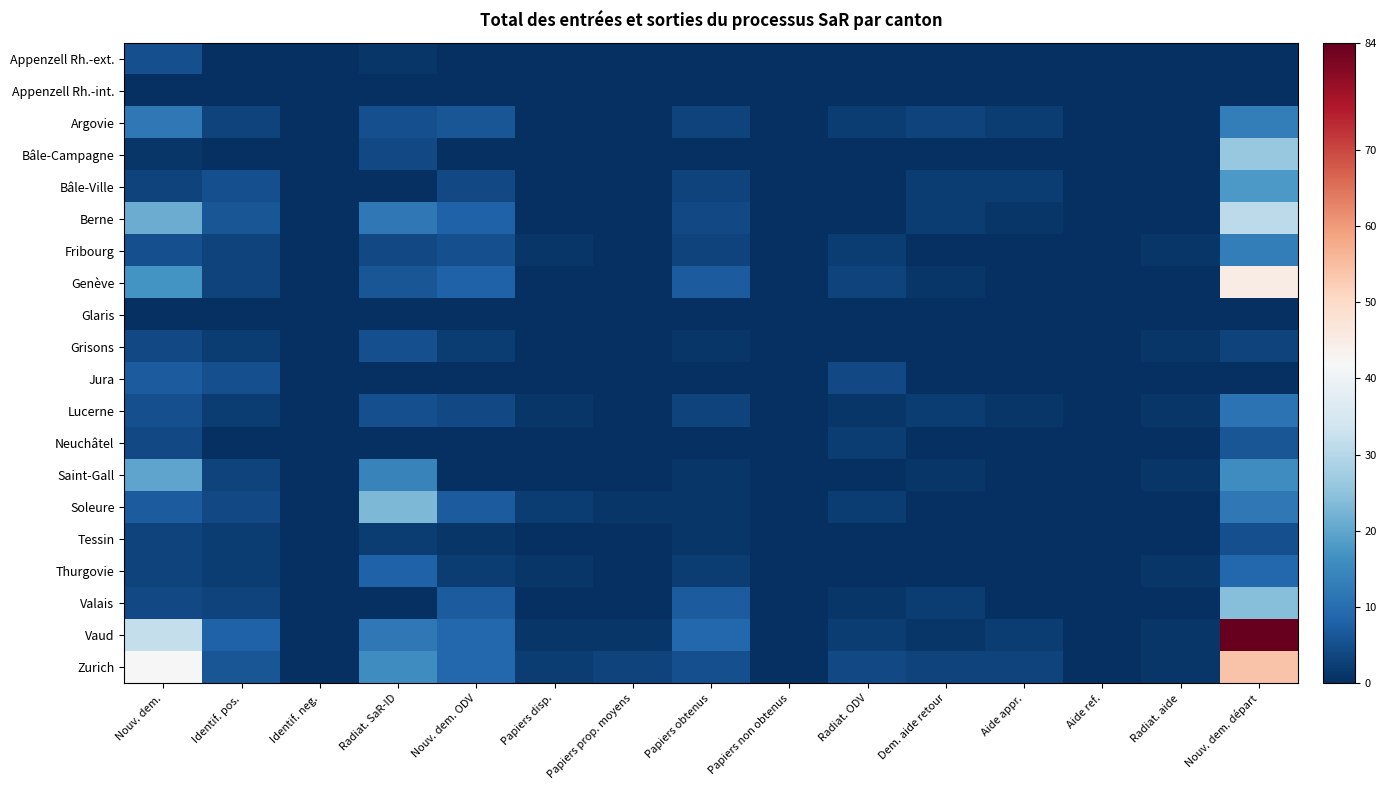

At how many categories does at least one series exceed 44?

1